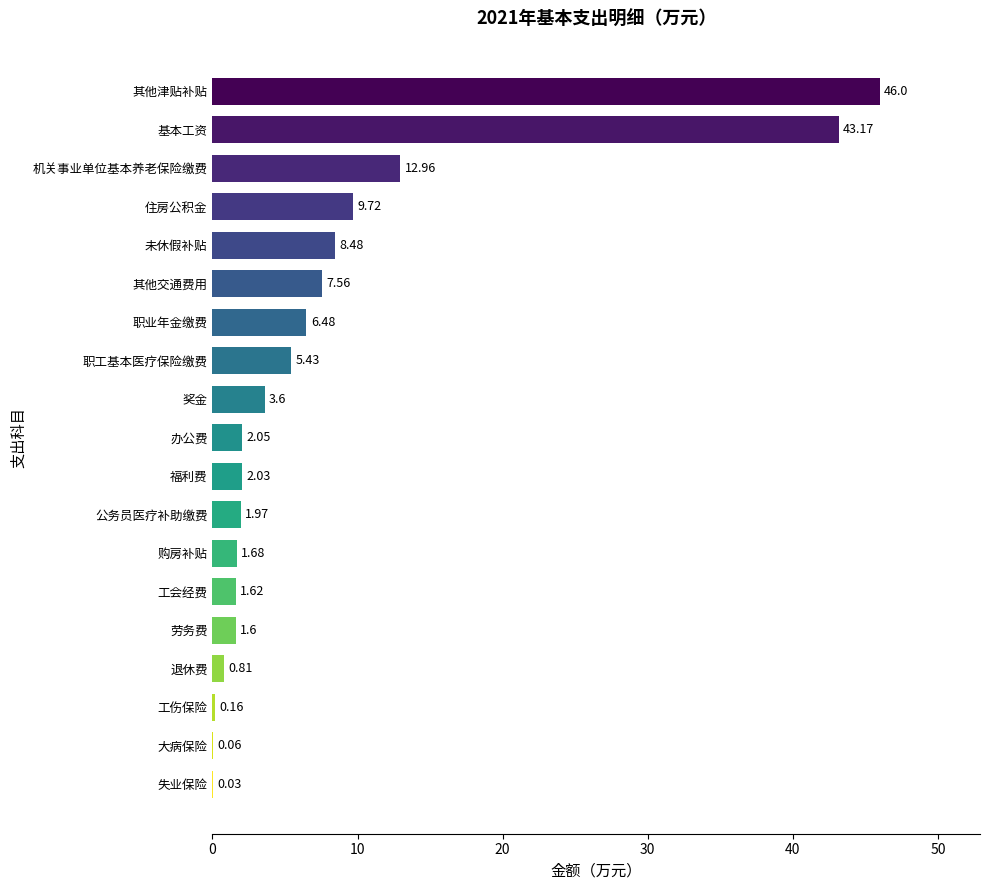

At which category does the chart reach its peak across all series?

其他津贴补贴